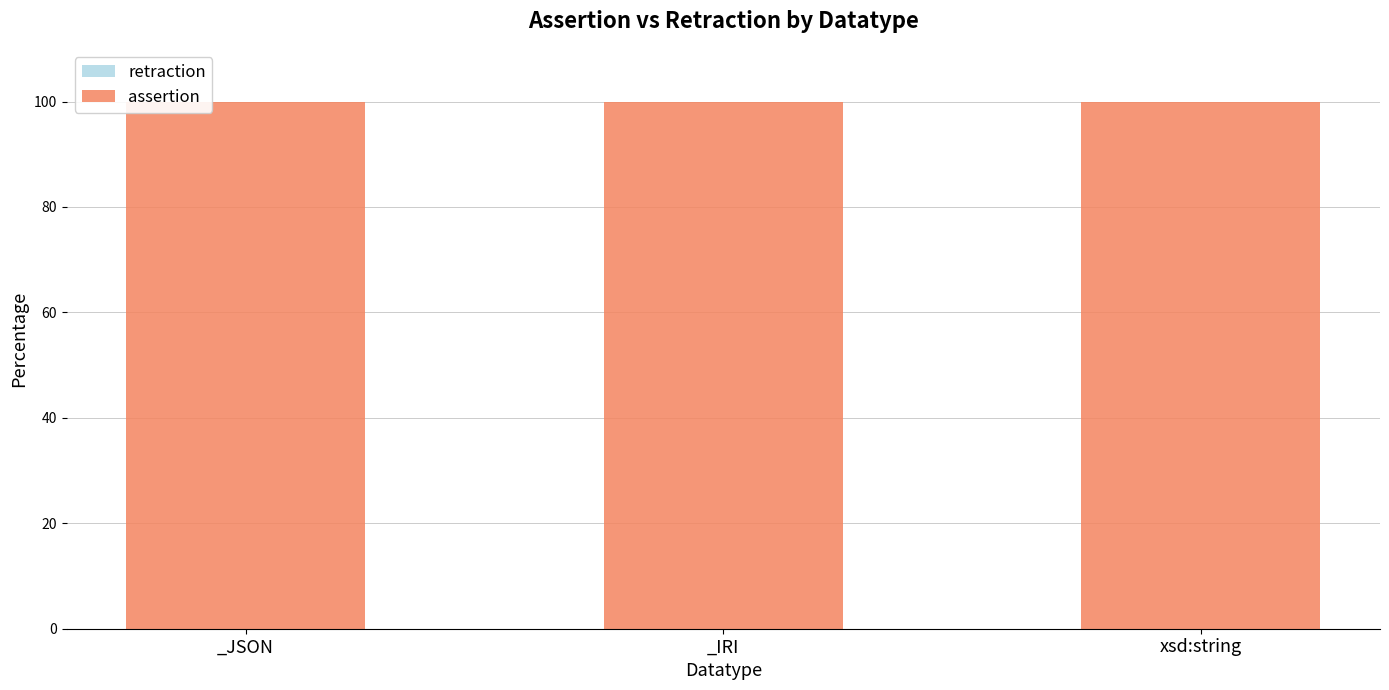

At _IRI, list the series in order from smallest to largest.

retraction, assertion